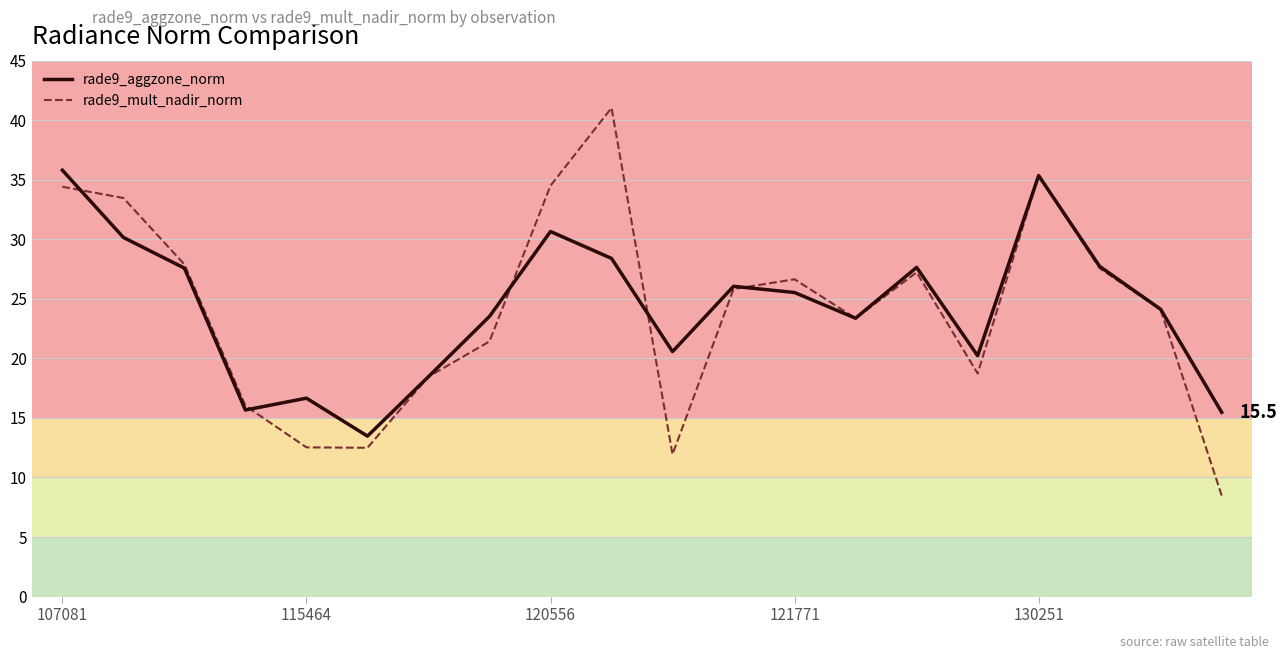

What is the difference between the second highest and second lowest values in the rade9_aggzone_norm series?

19.9